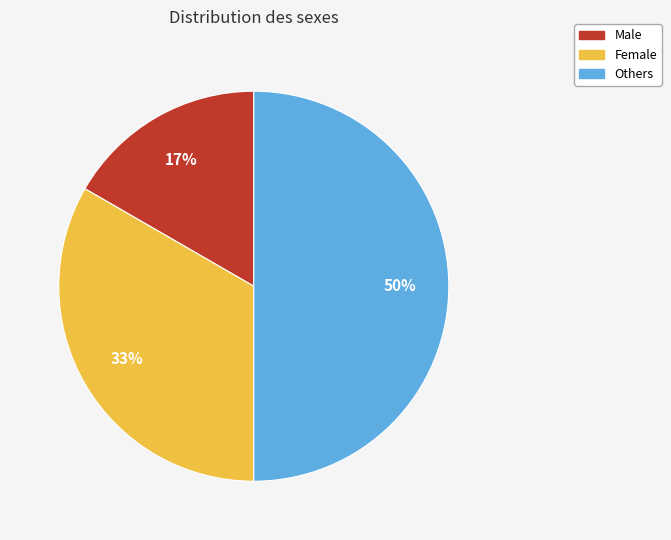

Count the number of slices in the pie.

3